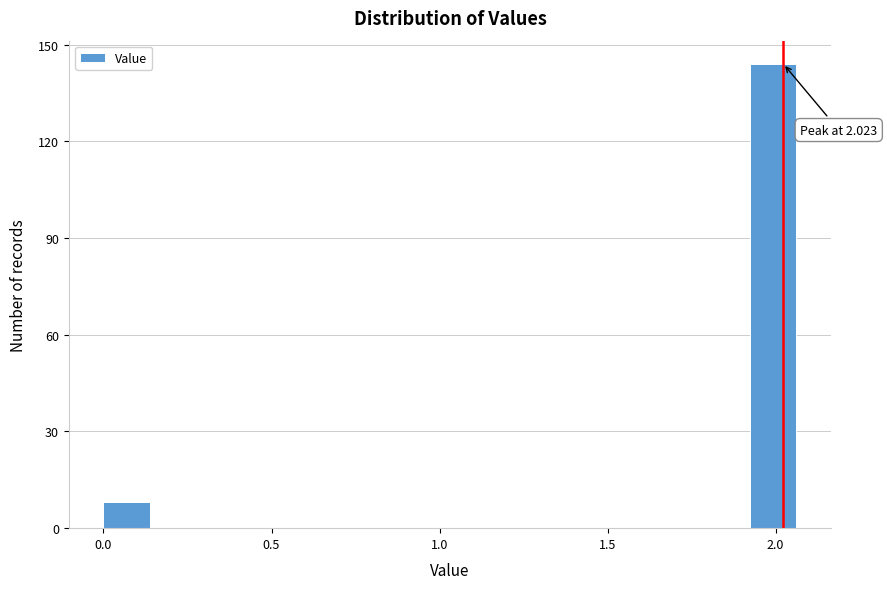

Around what value on the x-axis is the tallest bar? Give the approximate position of its centre, as read against the axis.

2.00